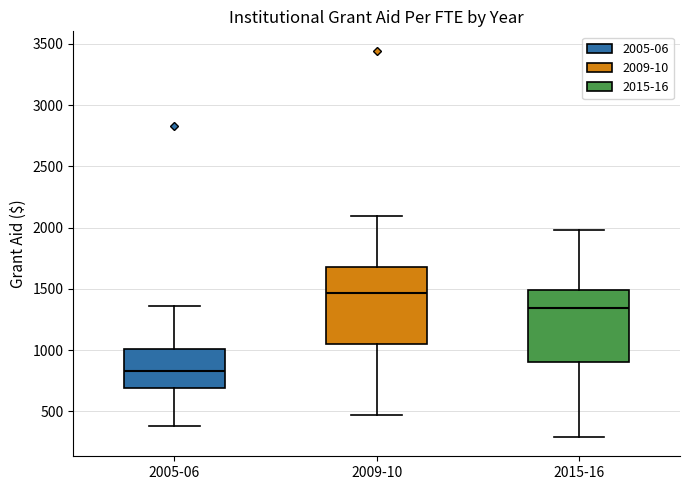

Which box's median line is the highest?

2009-10